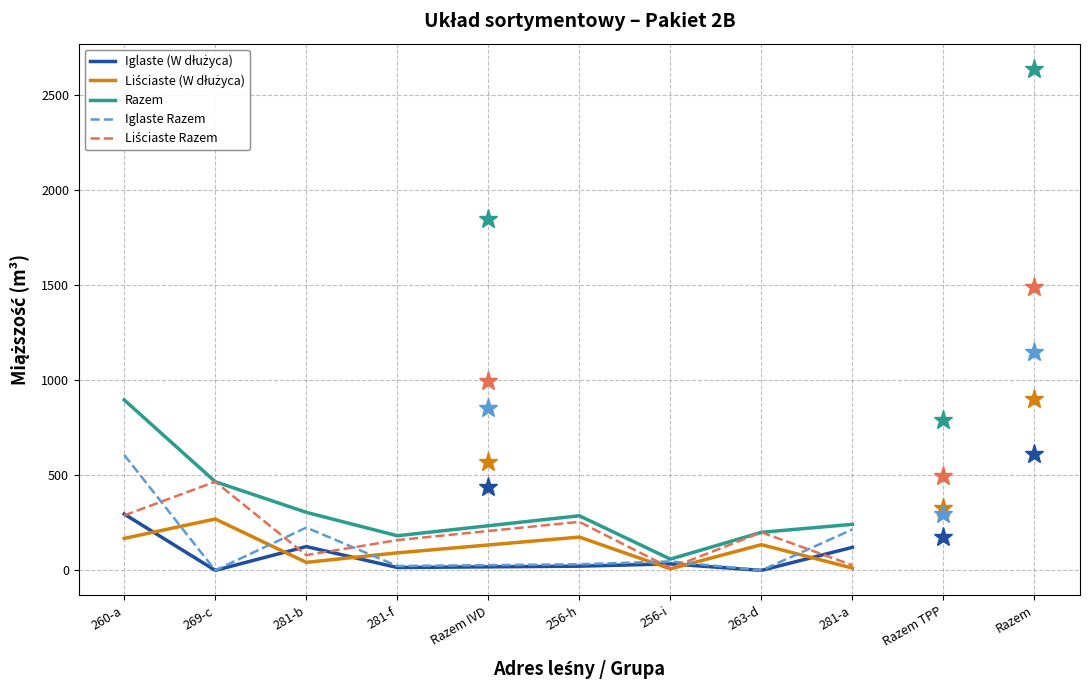

Which series has the widest spread of values?

Razem